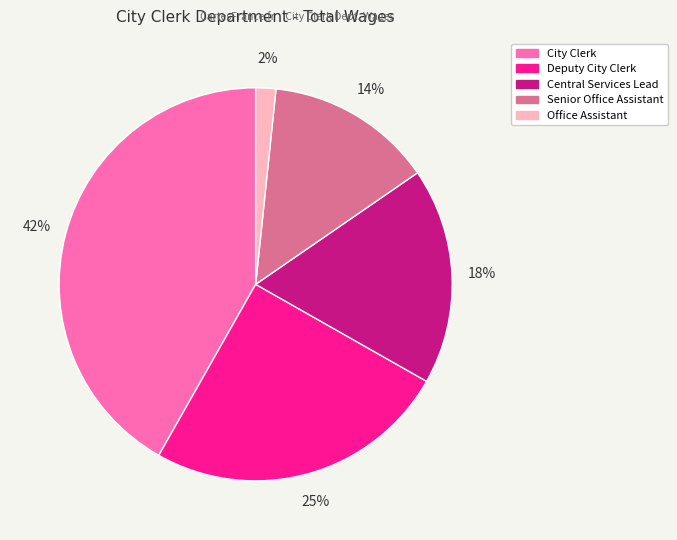

To the nearest percent, what is the difference between the largest and smallest slice percentages?

40%